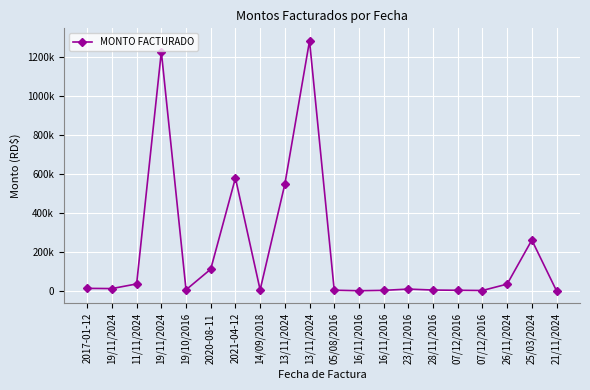

At which category does the data reach its first local valley?

19/11/2024